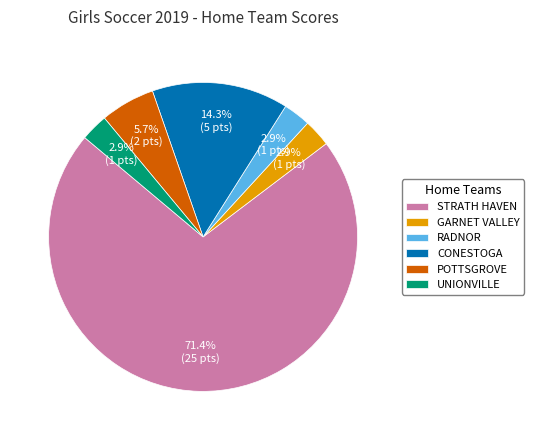

Does any single category account for the majority?

Yes